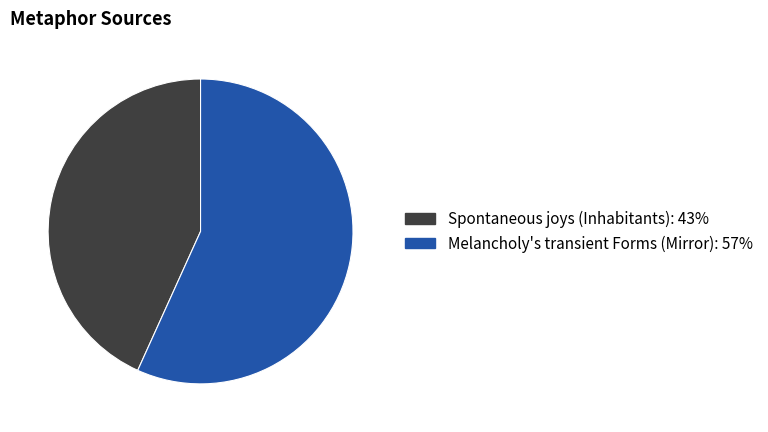

True or false: Melancholy's transient Forms (Mirror) accounts for 57% of the total.

True